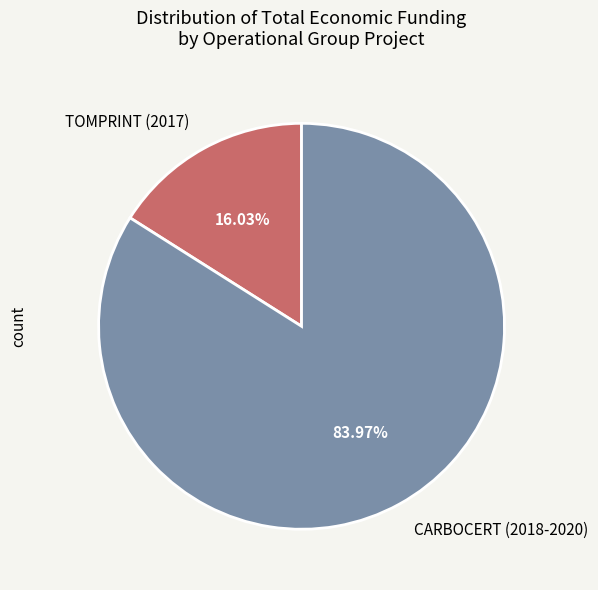

To the nearest percent, what percentage of the pie is TOMPRINT (2017)?

16%